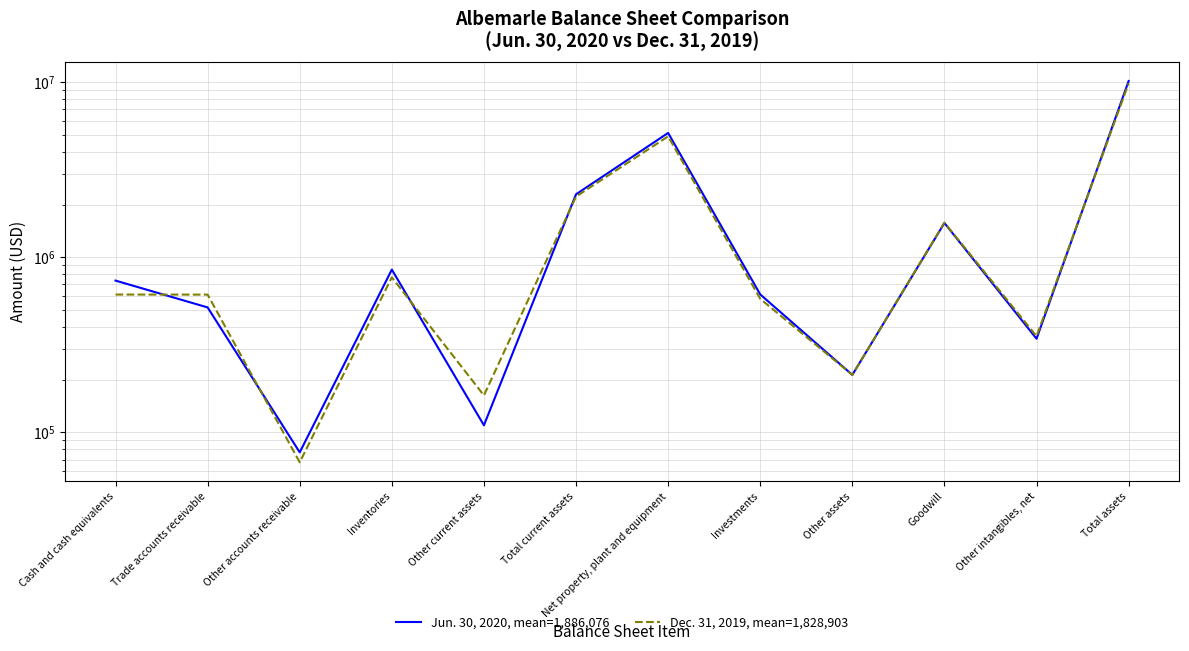

The Jun. 30, 2020 series shows 614145 at Investments. True or false?

True